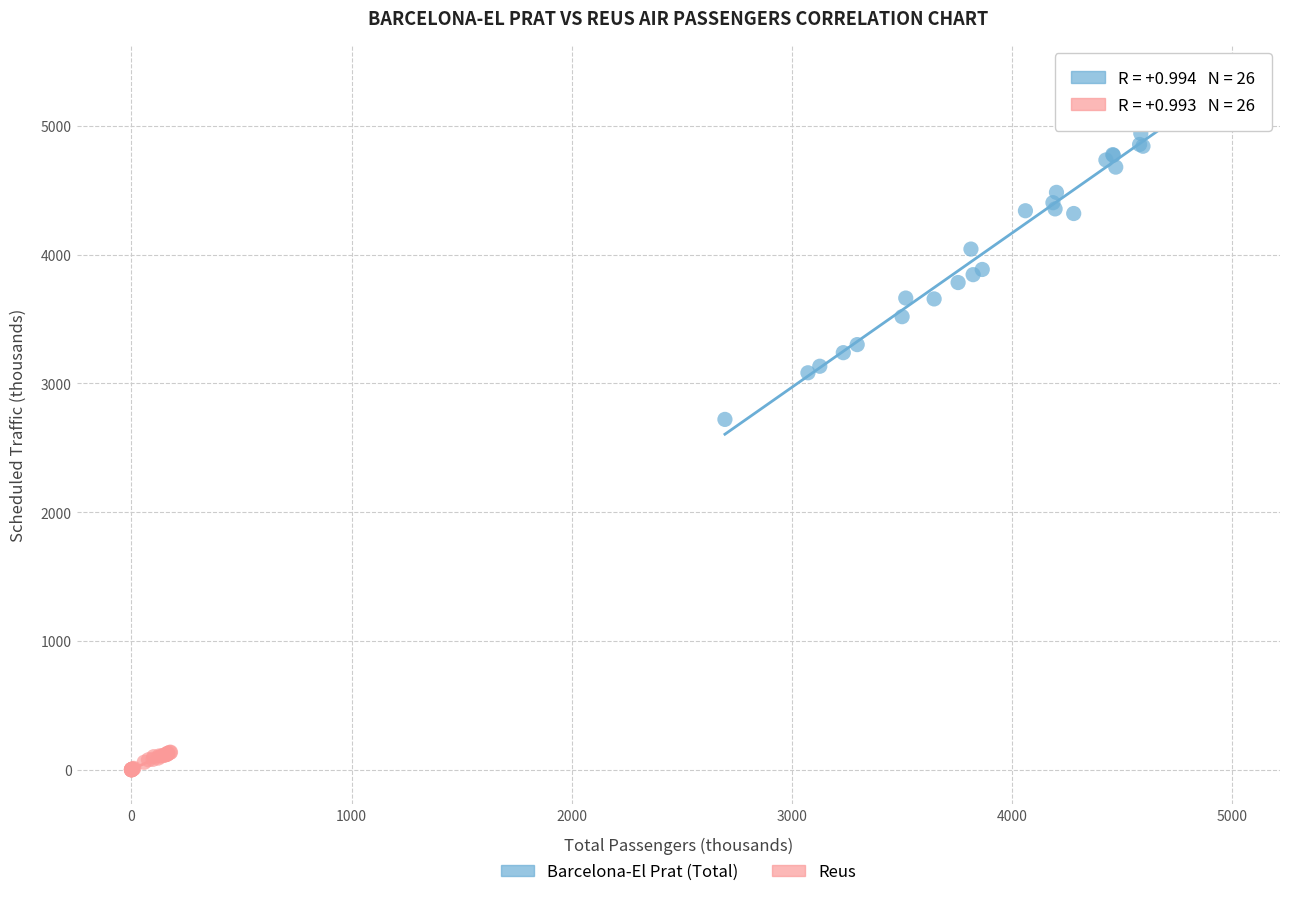

Which series has the largest Y range (max minus min)?

Barcelona-El Prat (Total)